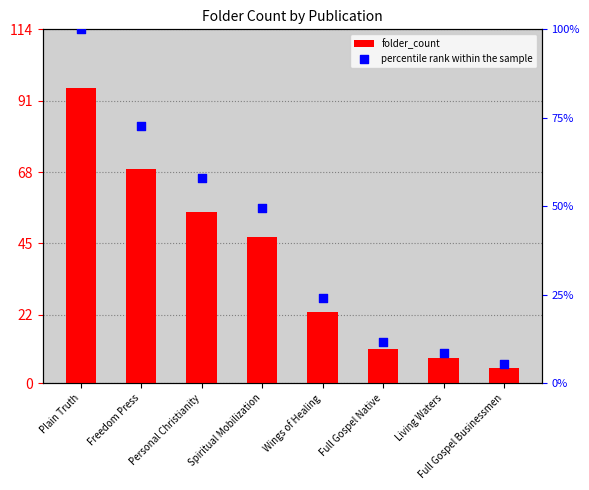

Which series has the largest total across all categories?

percentile rank within the sample